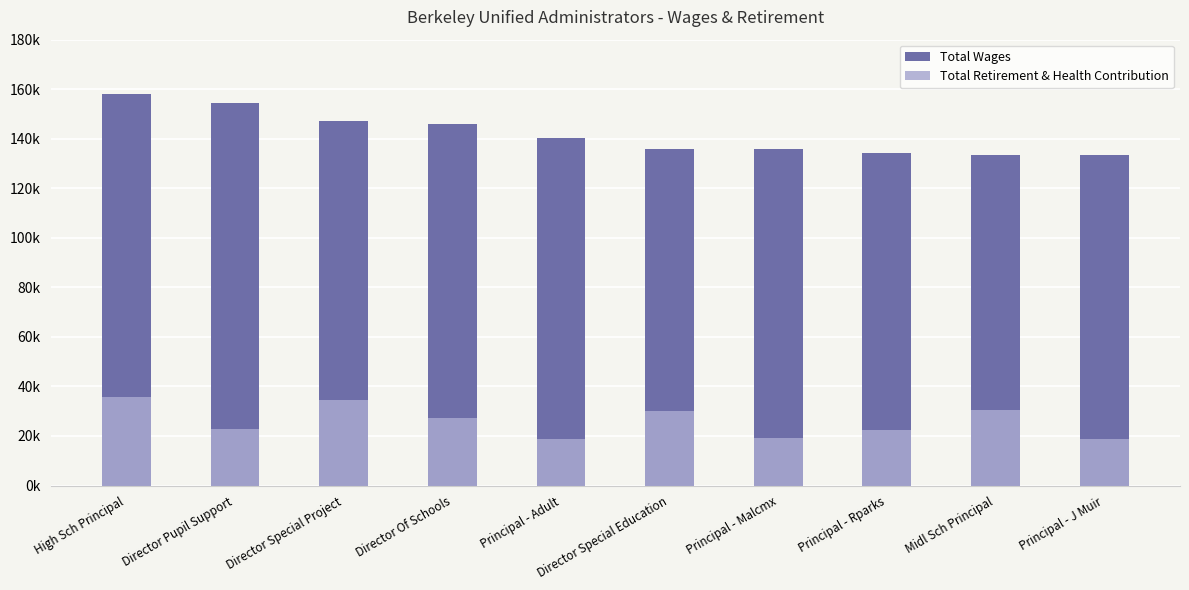

Reading right to left, what are all the values shown in this chart?

Total Wages: Principal - J Muir=133517	Midl Sch Principal=133587	Principal - Rparks=134235	Principal - Malcmx=135828	Director Special Education=135907	Principal - Adult=140178	Director Of Schools=145922	Director Special Project=146987	Director Pupil Support=154404	High Sch Principal=158026
Total Retirement & Health Contribution: Principal - J Muir=18635	Midl Sch Principal=30384	Principal - Rparks=22427	Principal - Malcmx=19022	Director Special Education=29891	Principal - Adult=18830	Director Of Schools=27373	Director Special Project=34705	Director Pupil Support=22764	High Sch Principal=35879